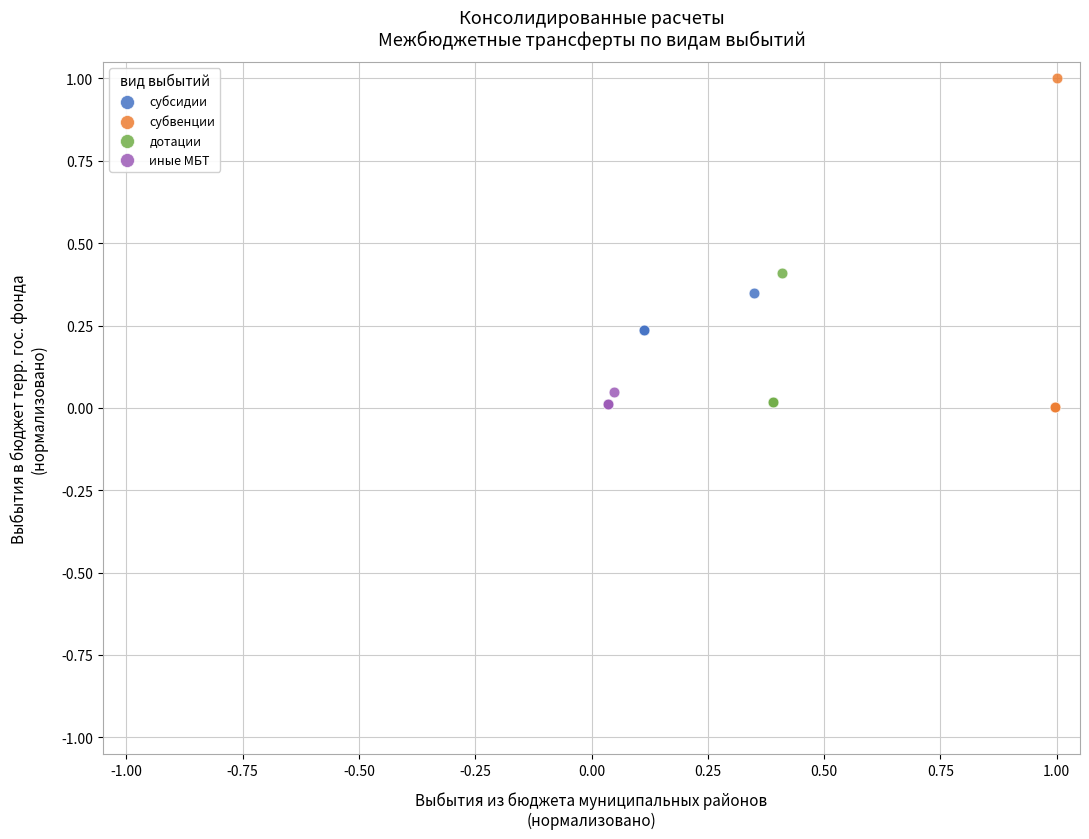

Which series has the widest spread of Y values?

субвенции